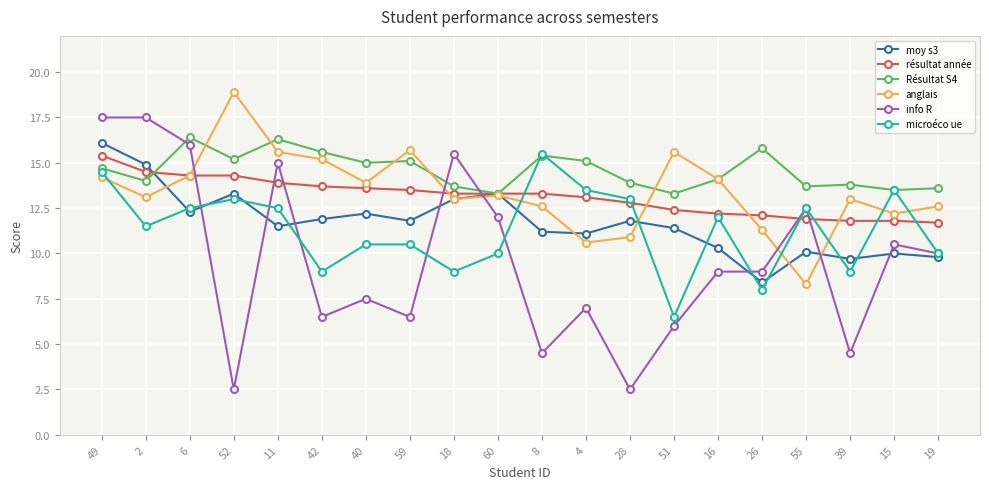

What is the value of the info R point at the 8th from the left?

6.5